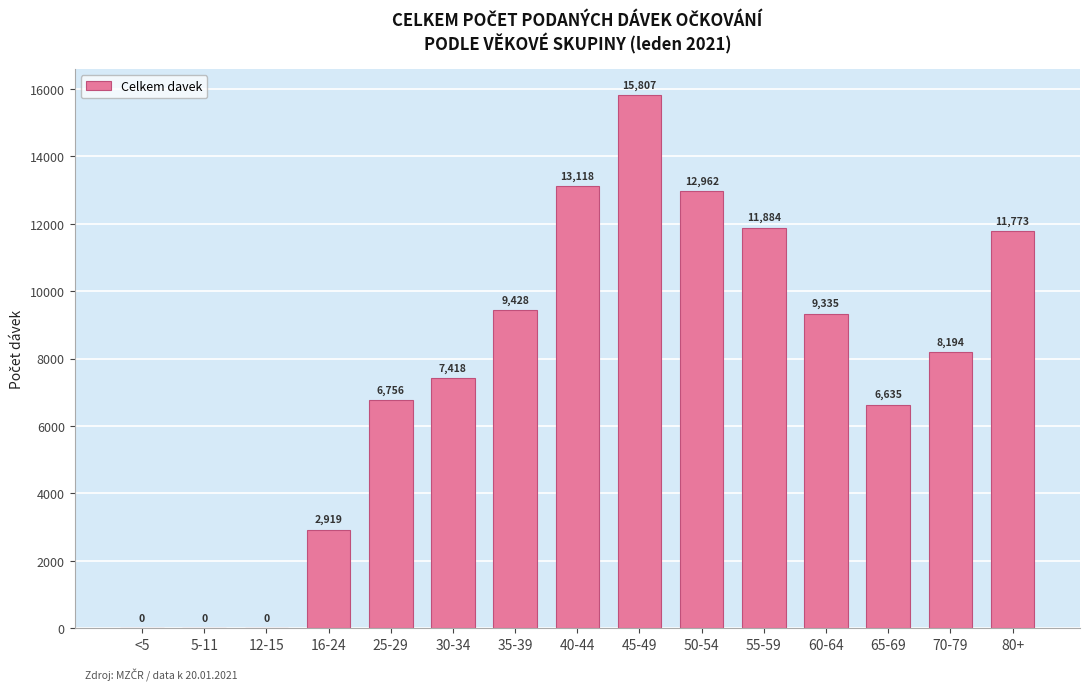

The value at 60-64 is 6285. True or false?

False